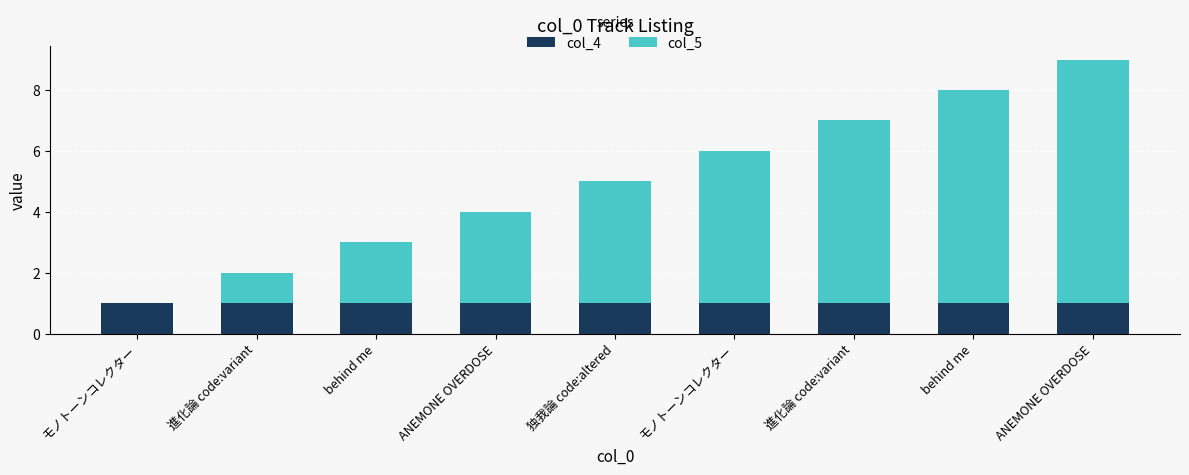

How many data points does each series have?

9